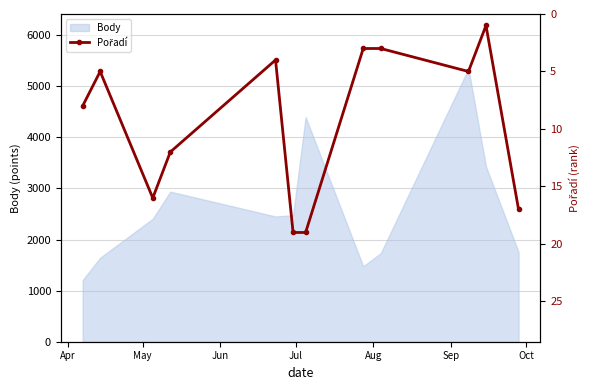

How many interior local peaks (higher than both neighbors) does the data have?

2